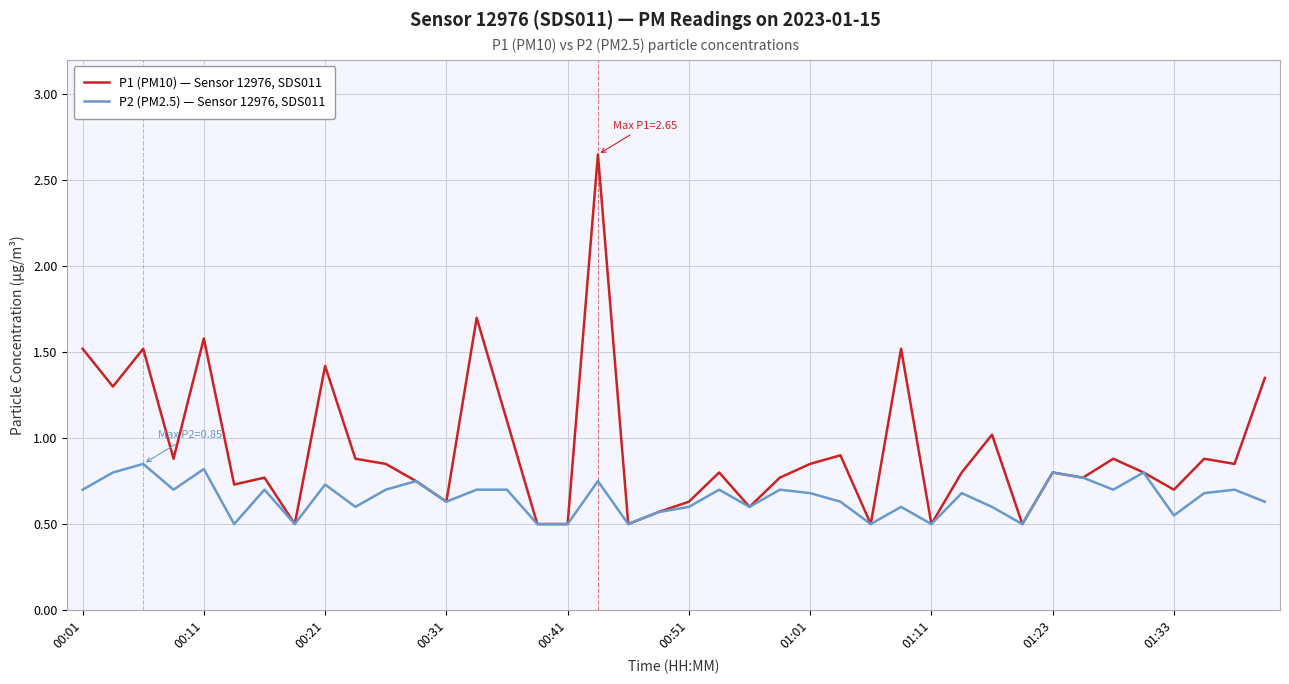

Which series has the largest total across all categories?

P1 (PM10) — Sensor 12976, SDS011